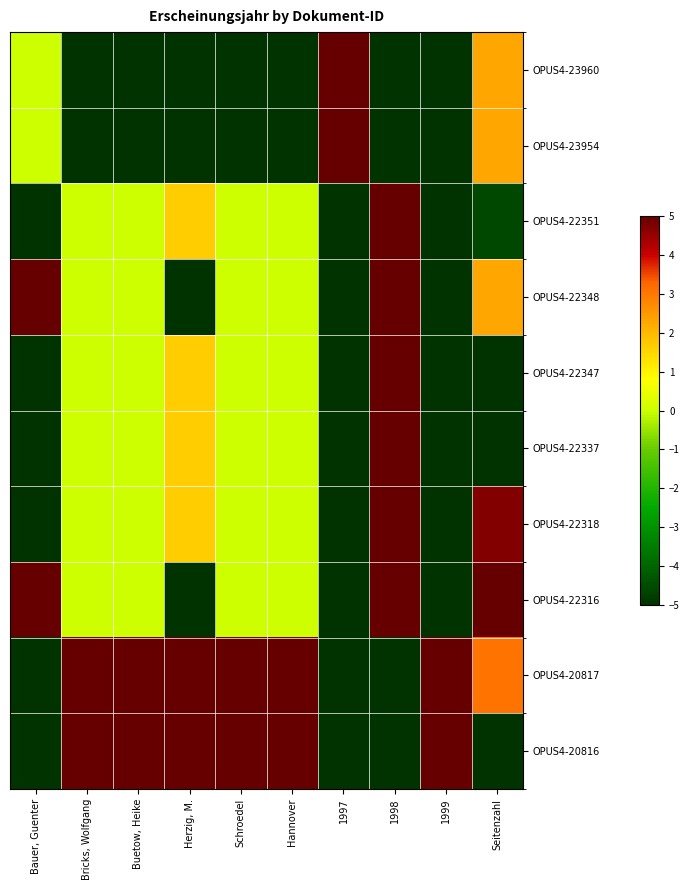

Reading right to left, transcribe all the data shown in this chart.

OPUS4-23960: Seitenzahl=2.3	1999=-5.0	1998=-5.0	1997=5.0	Hannover=-5.0	Schroedel=-5.0	Herzig, M.=-5.0	Buetow, Heike=-5.0	Bricks, Wolfgang=-5.0	Bauer, Guenter=0.0
OPUS4-23954: Seitenzahl=2.3	1999=-5.0	1998=-5.0	1997=5.0	Hannover=-5.0	Schroedel=-5.0	Herzig, M.=-5.0	Buetow, Heike=-5.0	Bricks, Wolfgang=-5.0	Bauer, Guenter=0.0
OPUS4-22351: Seitenzahl=-4.6	1999=-5.0	1998=5.0	1997=-5.0	Hannover=0.0	Schroedel=0.0	Herzig, M.=1.7	Buetow, Heike=0.0	Bricks, Wolfgang=0.0	Bauer, Guenter=-5.0
OPUS4-22348: Seitenzahl=2.3	1999=-5.0	1998=5.0	1997=-5.0	Hannover=0.0	Schroedel=0.0	Herzig, M.=-5.0	Buetow, Heike=0.0	Bricks, Wolfgang=0.0	Bauer, Guenter=5.0
OPUS4-22347: Seitenzahl=-5.0	1999=-5.0	1998=5.0	1997=-5.0	Hannover=0.0	Schroedel=0.0	Herzig, M.=1.7	Buetow, Heike=0.0	Bricks, Wolfgang=0.0	Bauer, Guenter=-5.0
OPUS4-22337: Seitenzahl=-5.0	1999=-5.0	1998=5.0	1997=-5.0	Hannover=0.0	Schroedel=0.0	Herzig, M.=1.7	Buetow, Heike=0.0	Bricks, Wolfgang=0.0	Bauer, Guenter=-5.0
OPUS4-22318: Seitenzahl=4.7	1999=-5.0	1998=5.0	1997=-5.0	Hannover=0.0	Schroedel=0.0	Herzig, M.=1.7	Buetow, Heike=0.0	Bricks, Wolfgang=0.0	Bauer, Guenter=-5.0
OPUS4-22316: Seitenzahl=5.0	1999=-5.0	1998=5.0	1997=-5.0	Hannover=0.0	Schroedel=0.0	Herzig, M.=-5.0	Buetow, Heike=0.0	Bricks, Wolfgang=0.0	Bauer, Guenter=5.0
OPUS4-20817: Seitenzahl=3.1	1999=5.0	1998=-5.0	1997=-5.0	Hannover=5.0	Schroedel=5.0	Herzig, M.=5.0	Buetow, Heike=5.0	Bricks, Wolfgang=5.0	Bauer, Guenter=-5.0
OPUS4-20816: Seitenzahl=-5.0	1999=5.0	1998=-5.0	1997=-5.0	Hannover=5.0	Schroedel=5.0	Herzig, M.=5.0	Buetow, Heike=5.0	Bricks, Wolfgang=5.0	Bauer, Guenter=-5.0